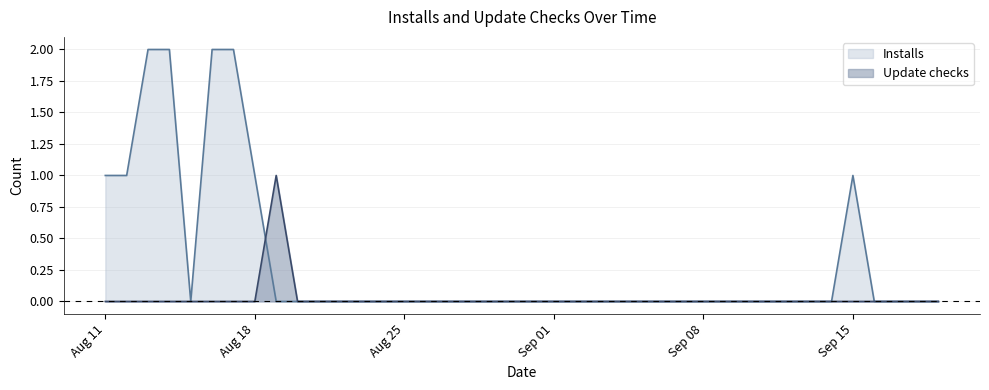

What are all the series names shown in the legend?

Installs, Update checks